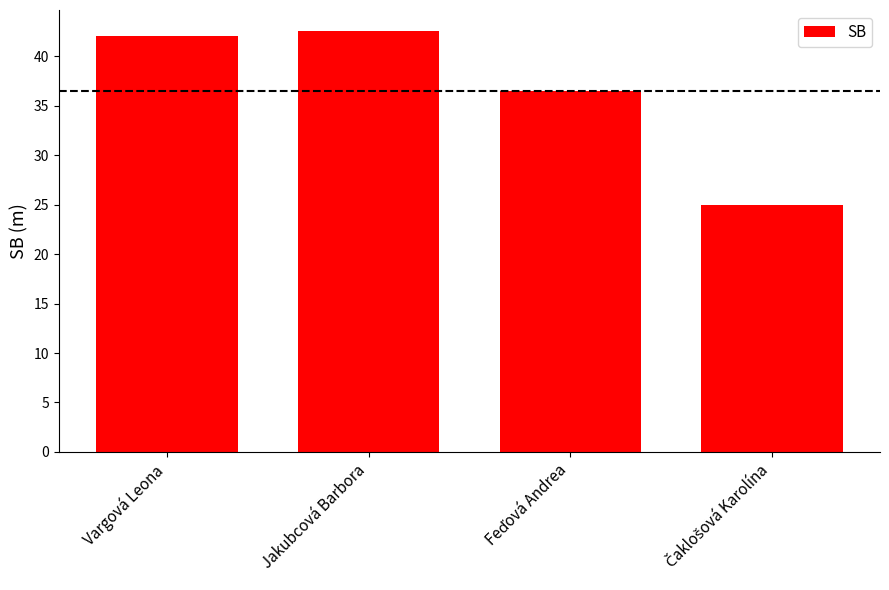

Approximately how many times larger is the value at Jakubcová Barbora compared to Vargová Leona?

1.0